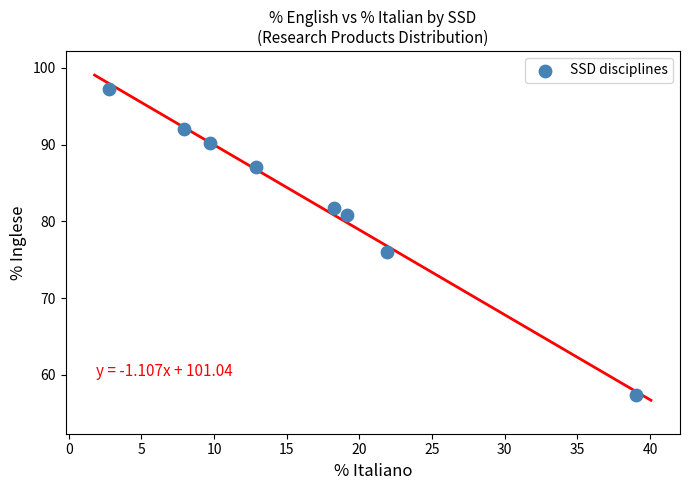

What is the average Y value?

82.8